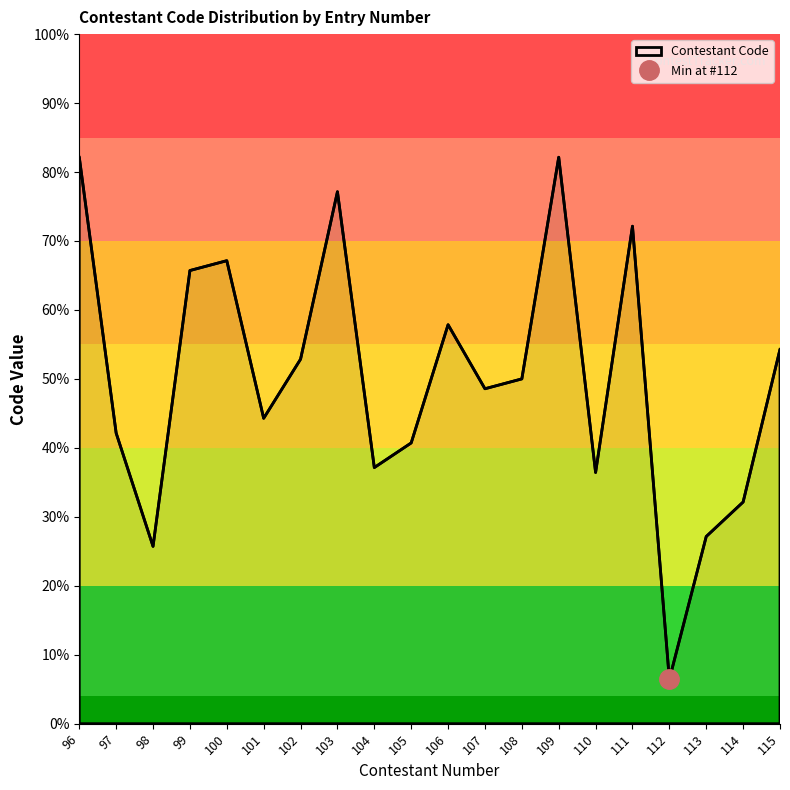

What is the difference between the maximum and minimum values?

75.7